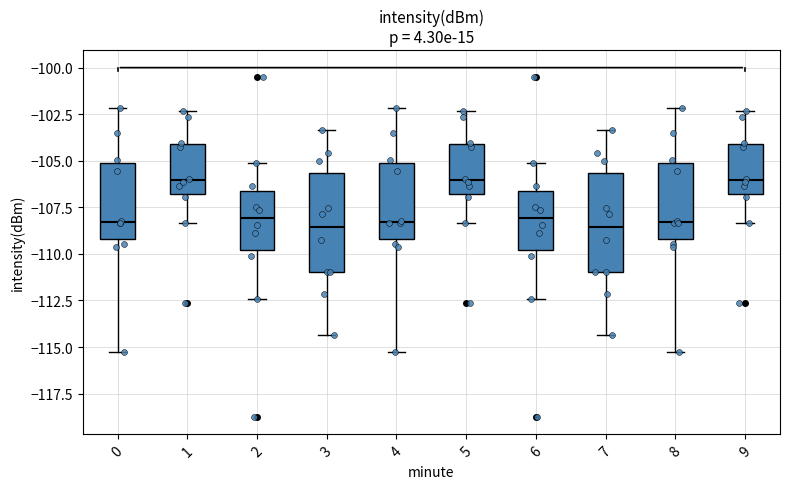

Reading left to right, read every box against the y-axis: the position of its median line, the range the box covers, and the ends of its whiskers. The values are not printed on the chart, so give them approximately, as read against the axis.

0: median -108.5, box -109.0 to -105.0, whiskers -115.5 to -102.0
1: median -106.0, box -107.0 to -104.0, whiskers -108.5 to -102.5
2: median -108.0, box -110.0 to -106.5, whiskers -112.5 to -105.0
3: median -108.5, box -111.0 to -105.5, whiskers -114.5 to -103.5
4: median -108.5, box -109.0 to -105.0, whiskers -115.5 to -102.0
5: median -106.0, box -107.0 to -104.0, whiskers -108.5 to -102.5
6: median -108.0, box -110.0 to -106.5, whiskers -112.5 to -105.0
7: median -108.5, box -111.0 to -105.5, whiskers -114.5 to -103.5
8: median -108.5, box -109.0 to -105.0, whiskers -115.5 to -102.0
9: median -106.0, box -107.0 to -104.0, whiskers -108.5 to -102.5